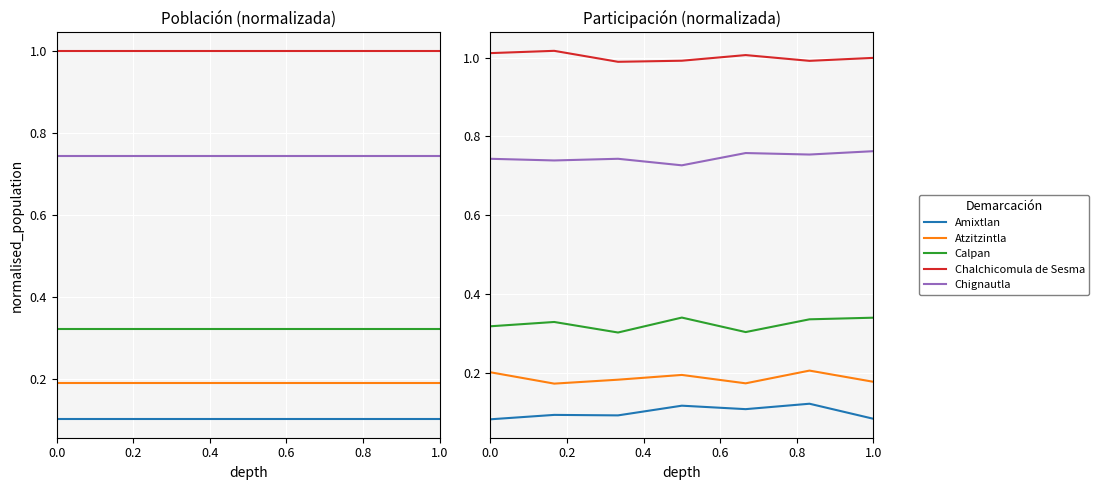

What is the average value of the Amixtlan series?

0.1